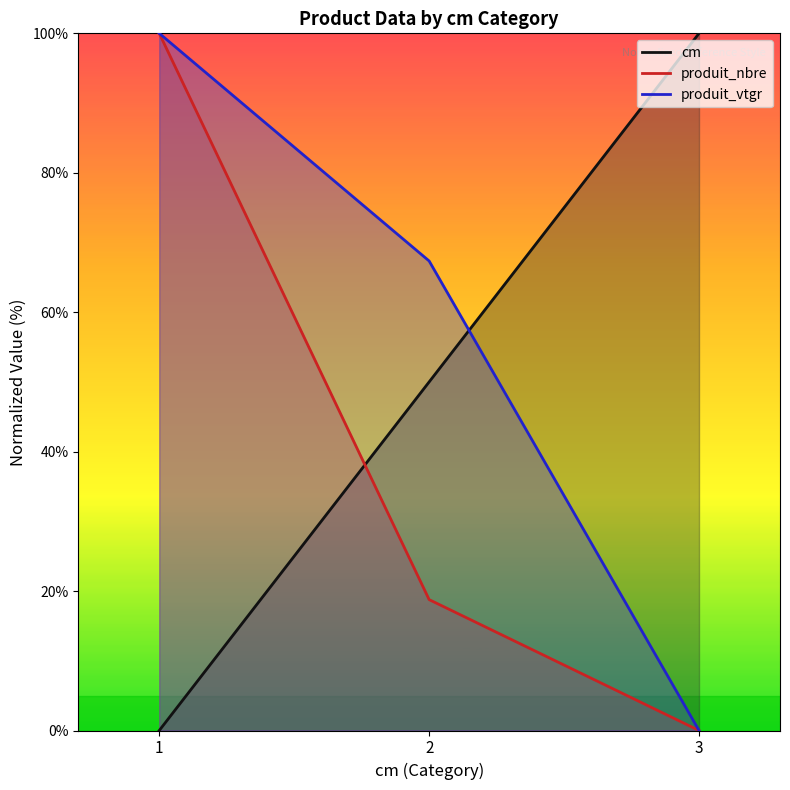

Reading right to left, transcribe all the data shown in this chart.

cm: 100.0	50.0	0.0
produit_nbre: 0.0	18.8	100.0
produit_vtgr: 0.0	67.3	100.0